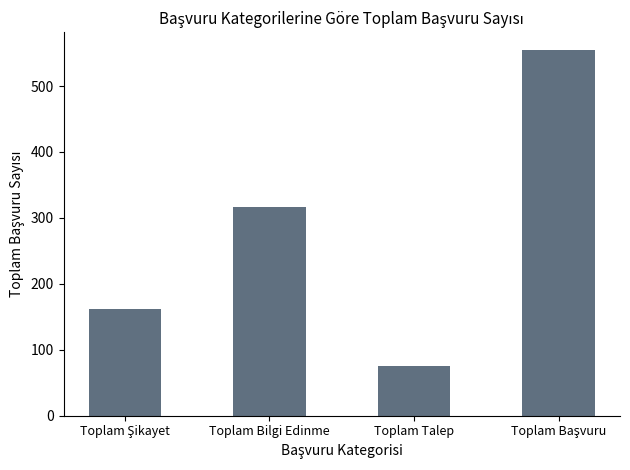

What is the average value?

277